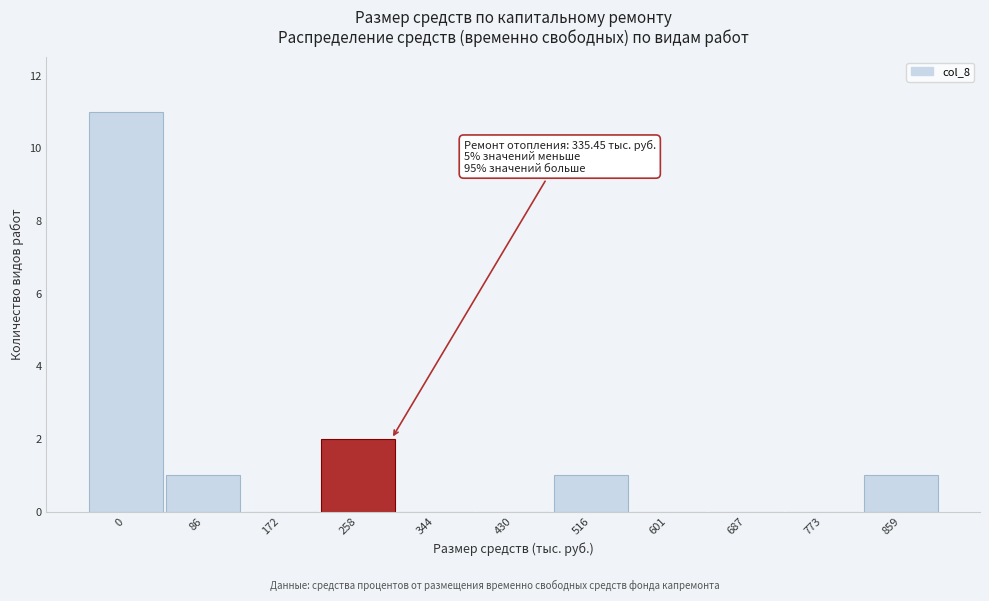

Reading left to right, extract all data points from this chart.

0=11	86=1	172=0	258=2	344=0	430=0	516=1	601=0	687=0	773=0	859=1